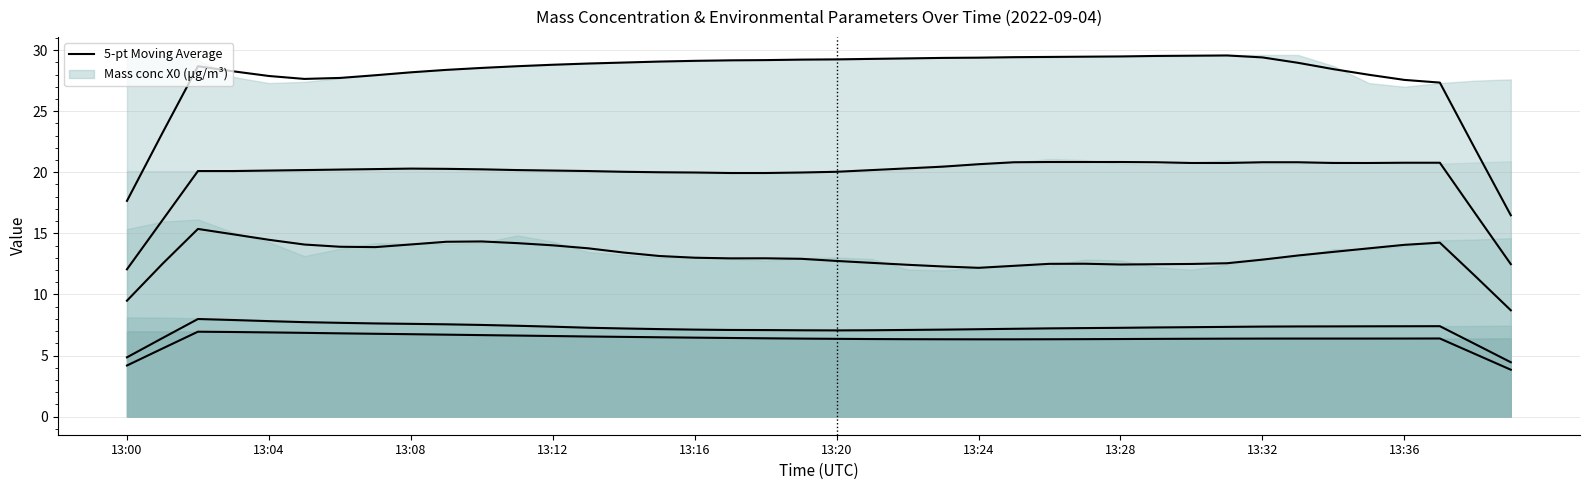

True or false: Ambient temp (°C) (5-pt MA) and Mass conc X0 (μg/m³) (5-pt MA) intersect in this chart.

False